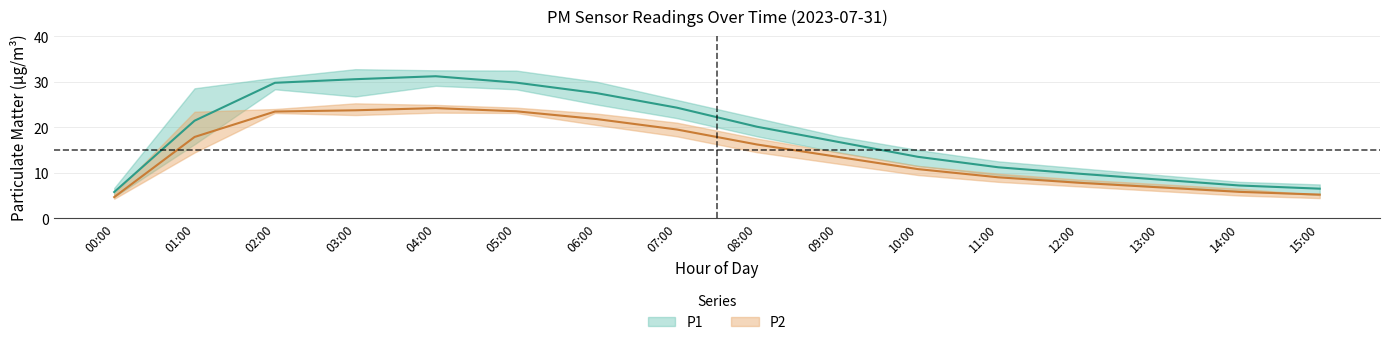

Which series has the widest spread of values?

P1_upper